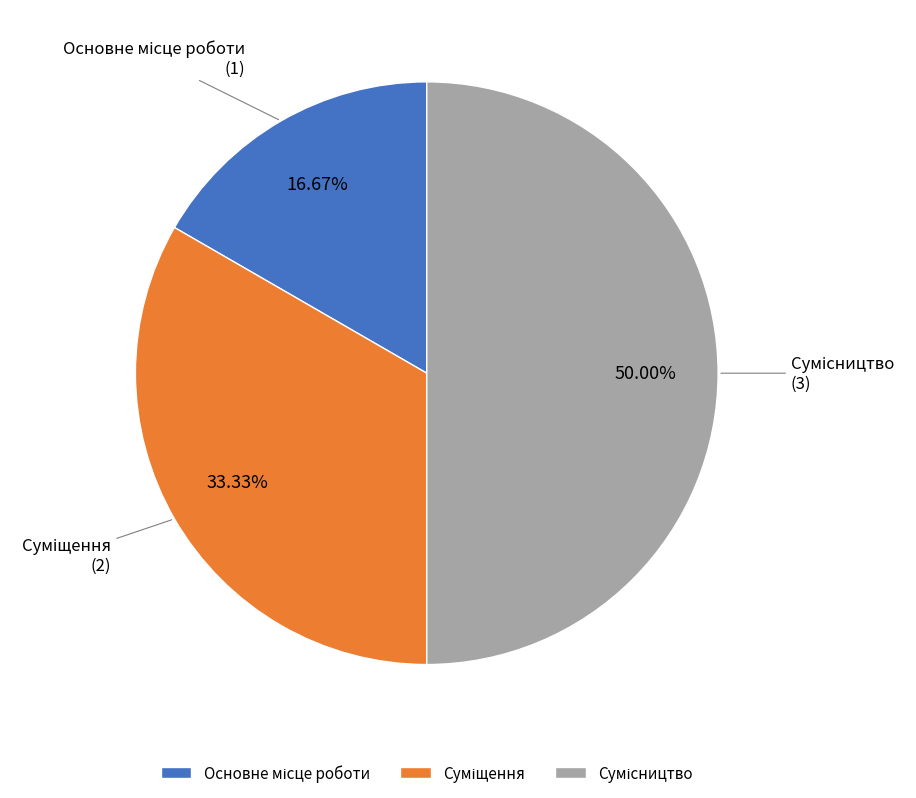

What is the ratio of the value at Сумісництво to the value at Суміщення?

1.5